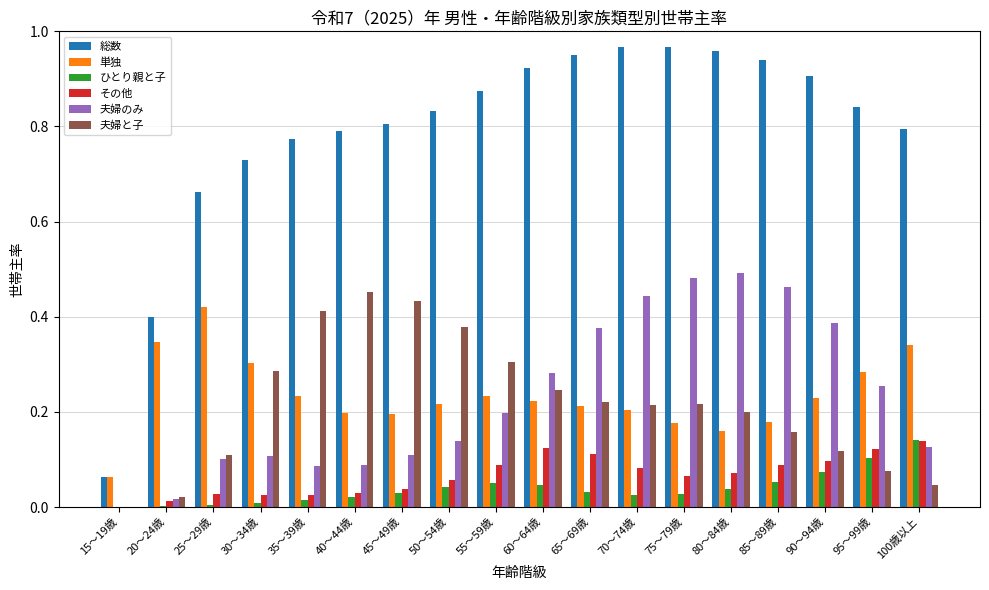

What is the total value across all series at 75～79歳?

1.9